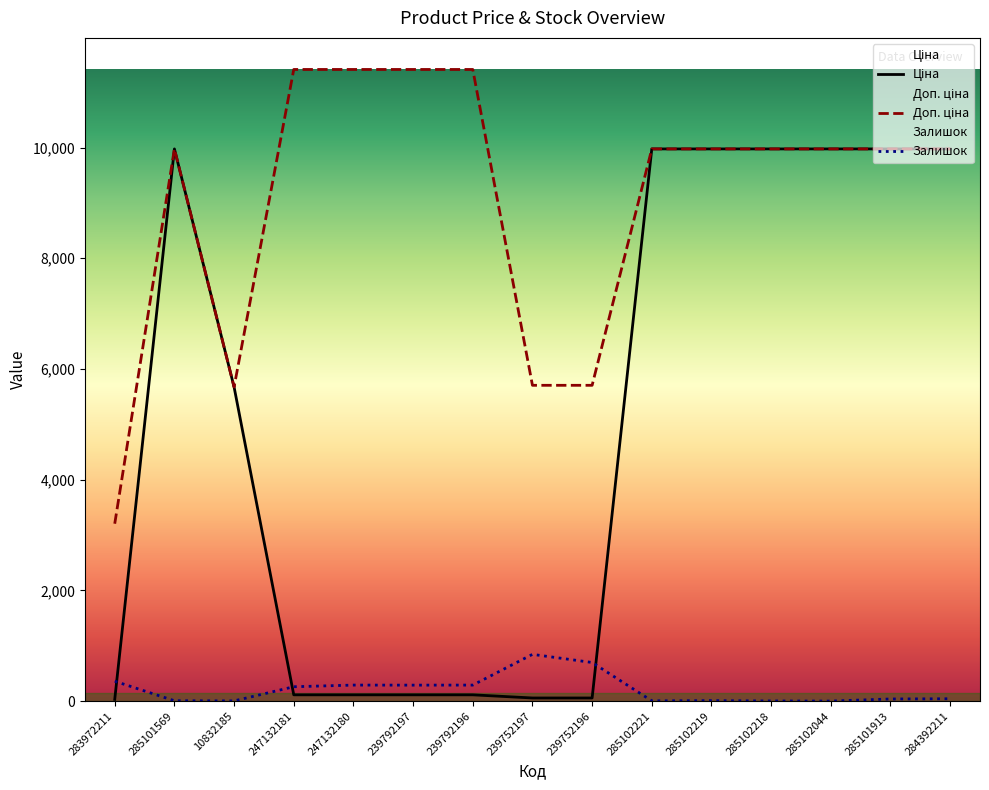

Between 285102044 and 239792196, which is larger?

285102044